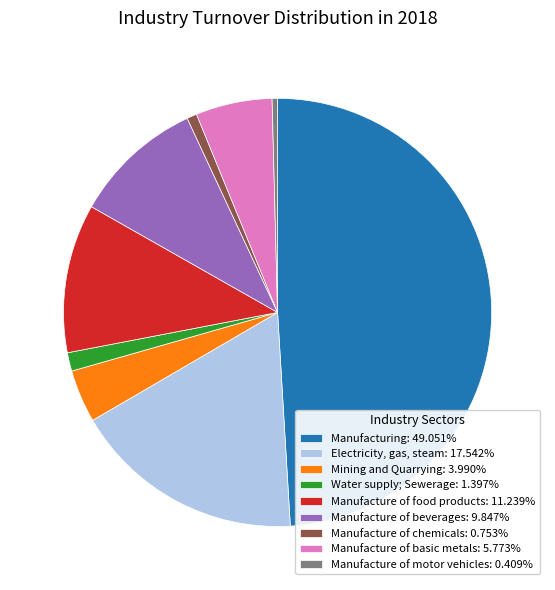

Do Manufacture of beverages: 9.847% and Electricity, gas, steam: 17.542% together represent more than half of the pie?

No